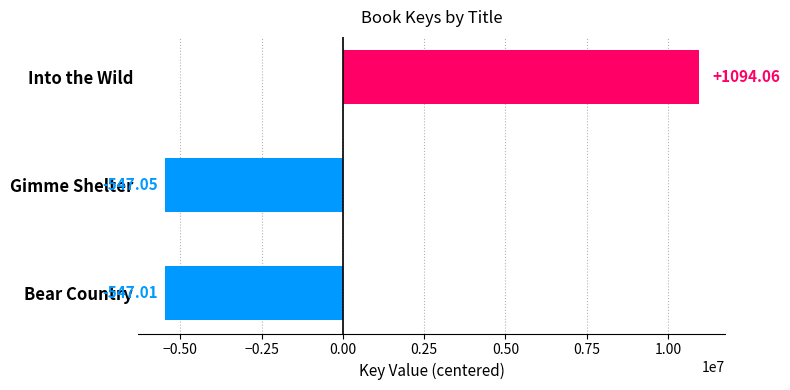

What is the greatest value displayed?

10940632